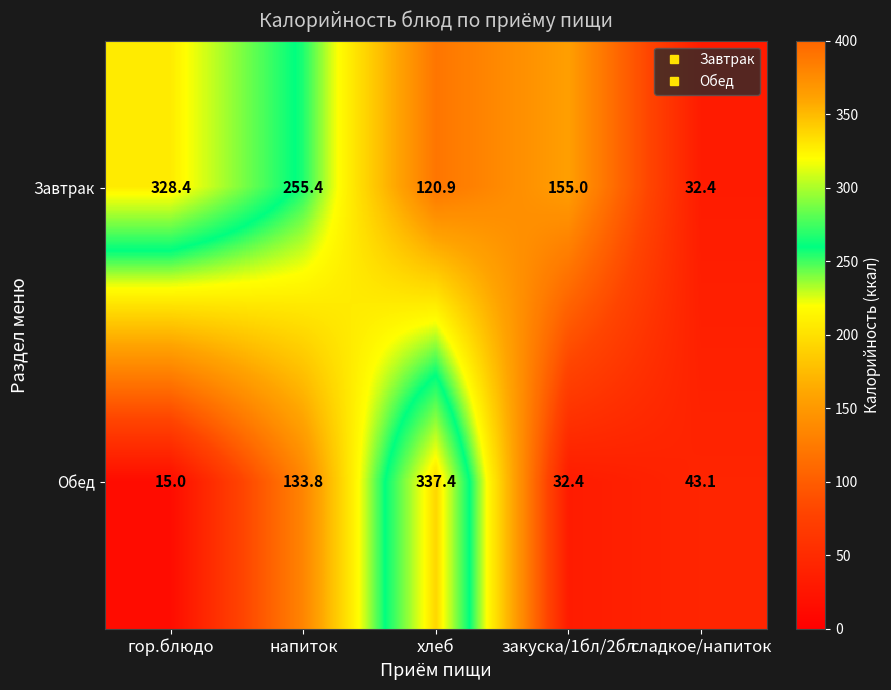

How many distinct data groups are displayed?

2